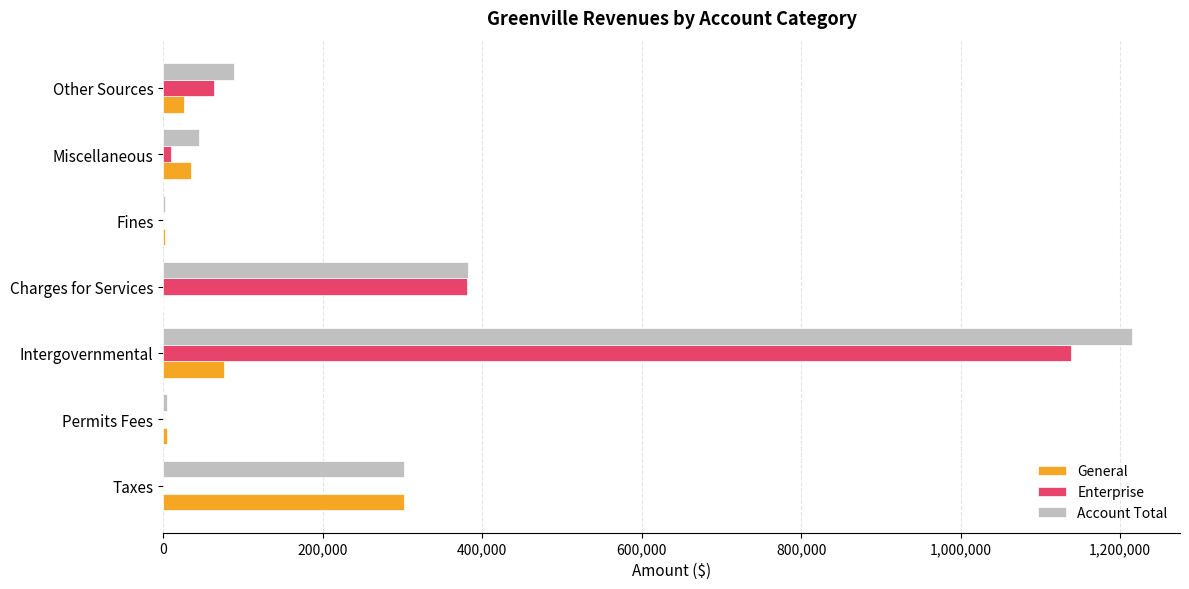

At which label is Account Total closest to 608600?

Charges for Services